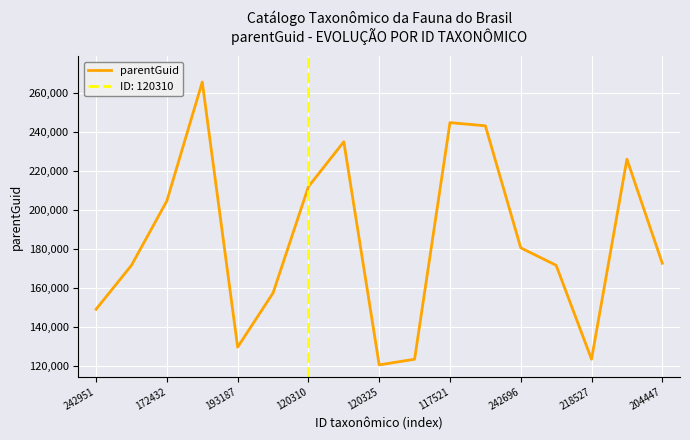

Reading left to right, what are all the values shown in this chart?

148874	171406	204444	265390	129424	157204	211732	234762	120330	123238	244573	242954	180371	171406	123238	225821	172434